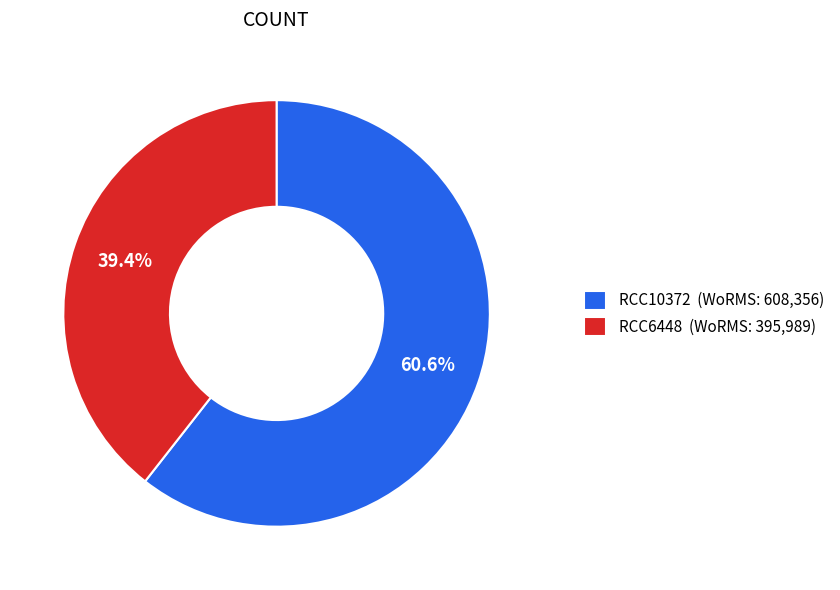

To the nearest percent, what percentage of the pie is RCC10372?

61%